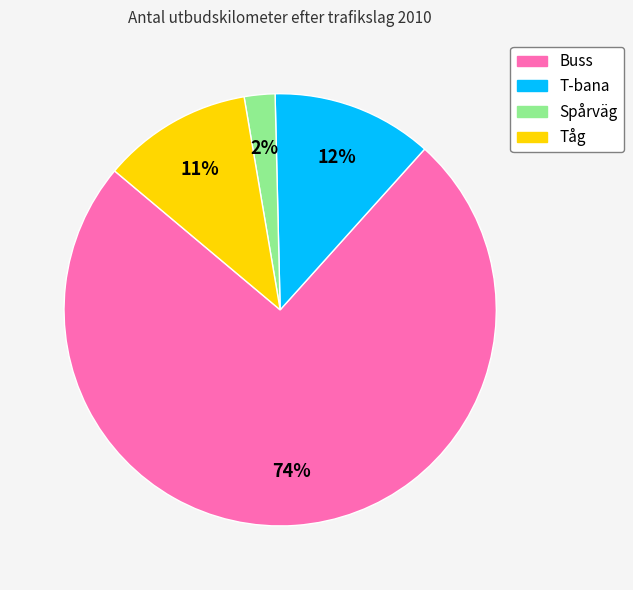

To the nearest percent, what portion does Spårväg represent?

2%